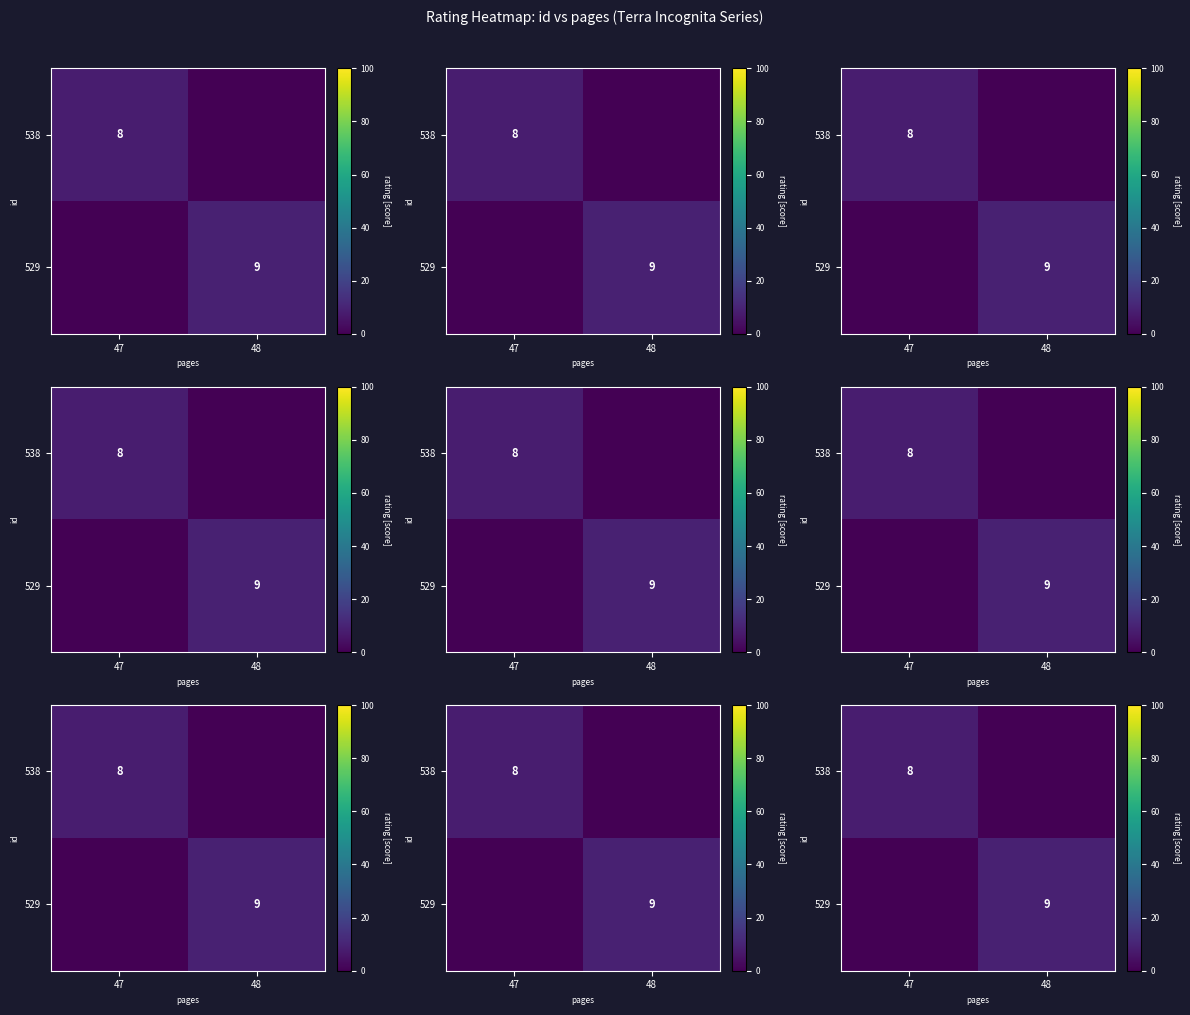

Which label corresponds to the largest value in the chart?

48